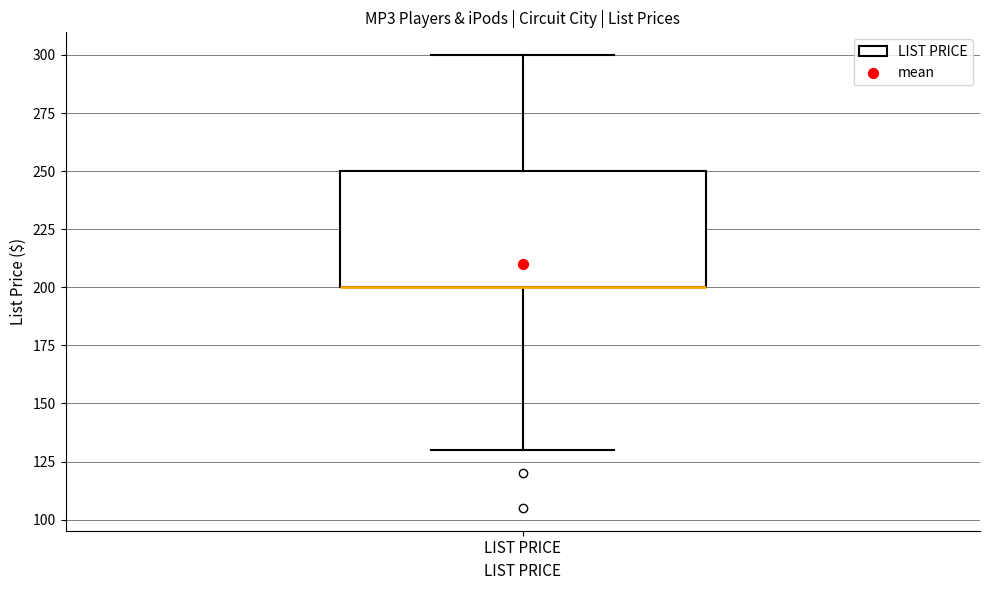

Transcribe this box plot: give where the median line is, the range the box spans, and where the two whiskers end, as read against the y-axis. The values are not printed on the chart, so give them approximately, as read against the axis.

median 200 (drawn on the box's lower edge), box 200 to 250, whiskers 130 to 300